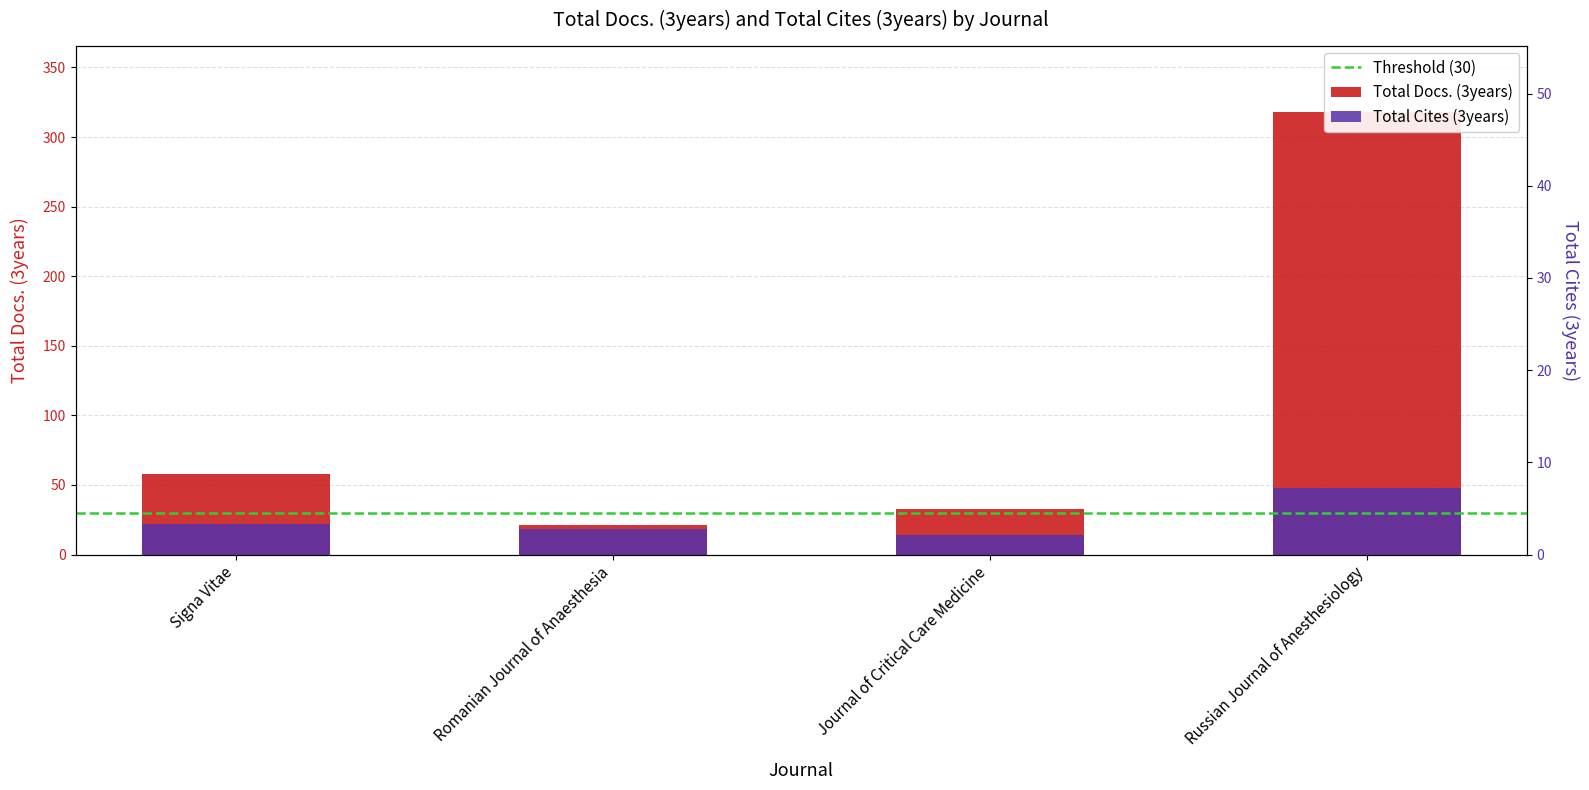

Which series has the largest total across all categories?

Total Docs. (3years)